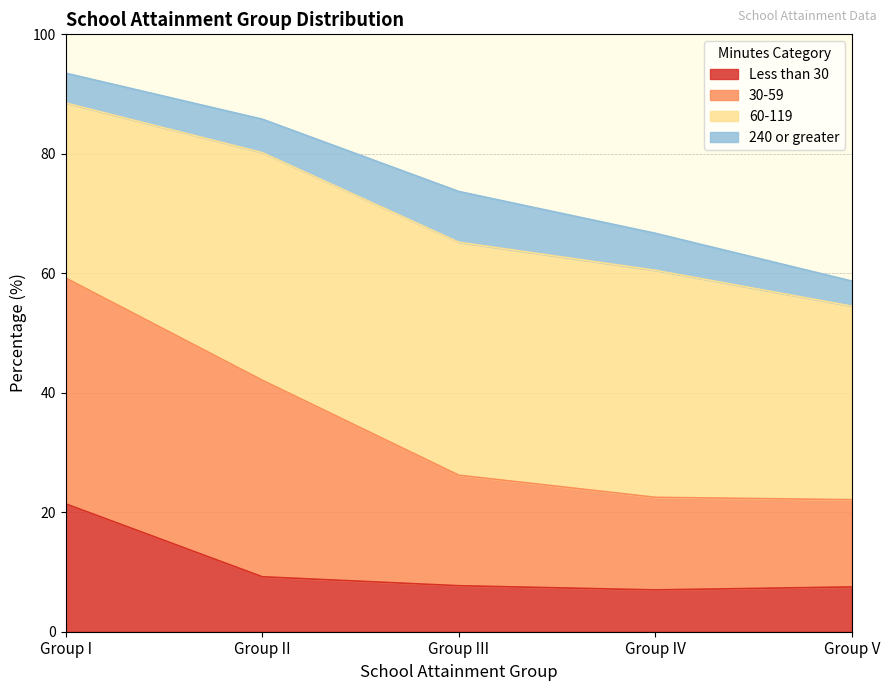

Which category has the highest value in the Less than 30 series?

Group I